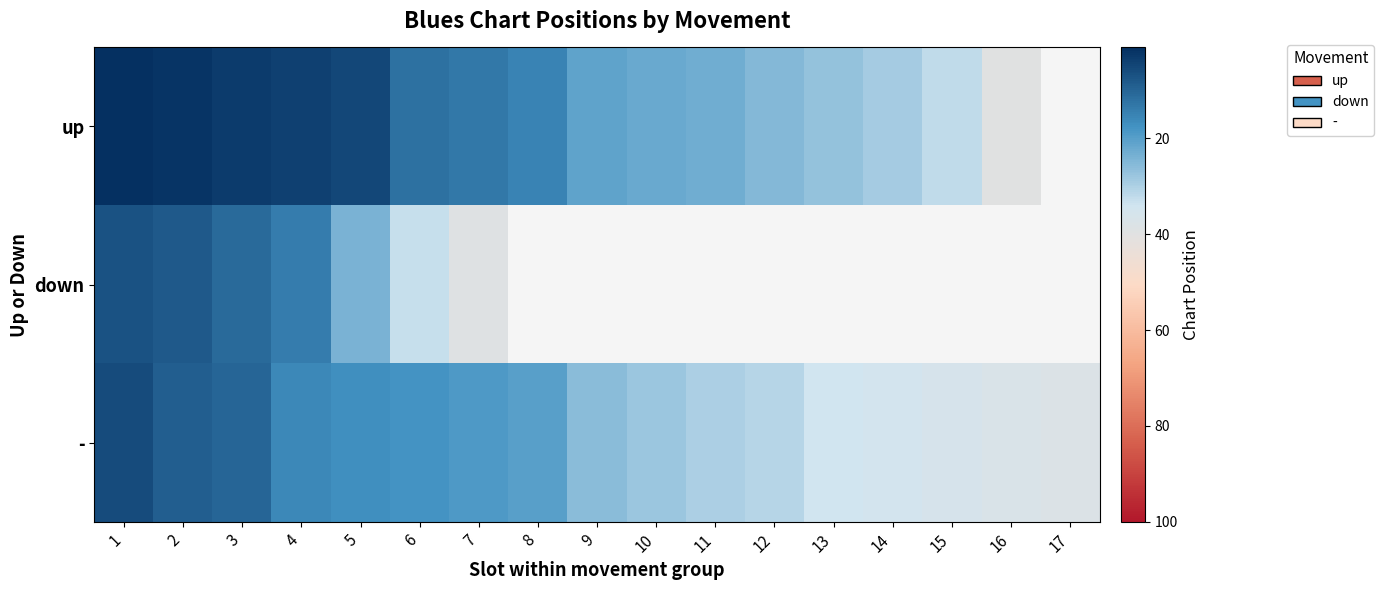

Rank the categories by - value from lowest to highest.

1, 2, 3, 4, 5, 6, 7, 8, 9, 10, 11, 12, 13, 14, 15, 16, 17